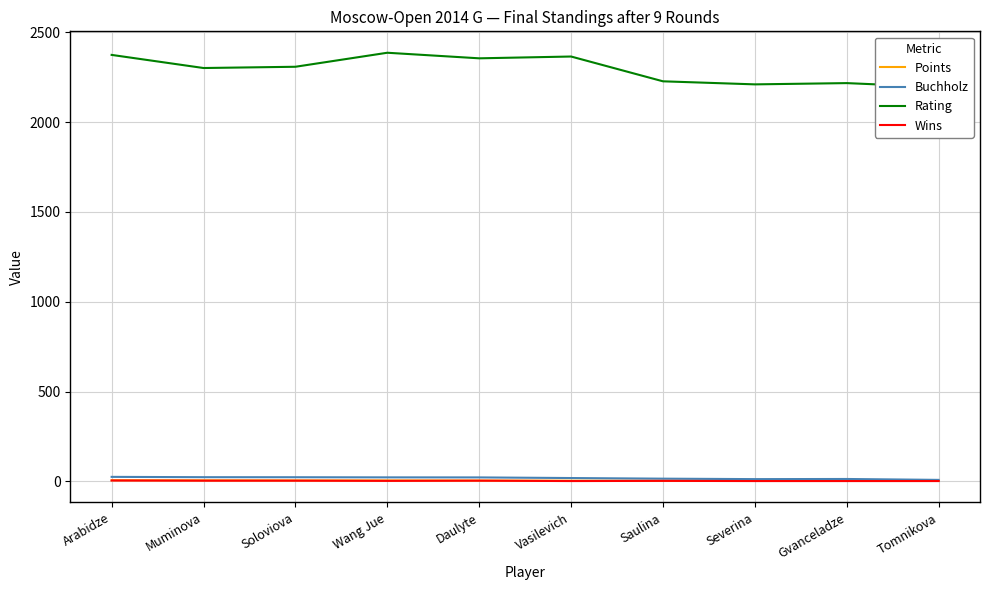

What is the total value across all series at Saulina?

2248.8